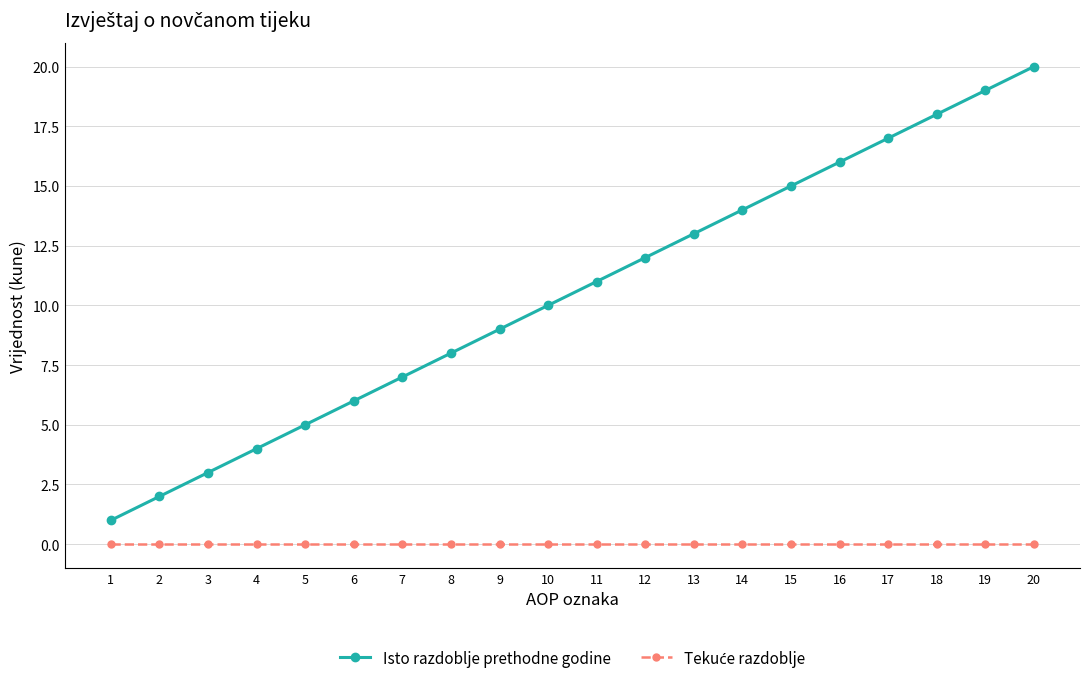

At which category is the sum across all series the highest?

20